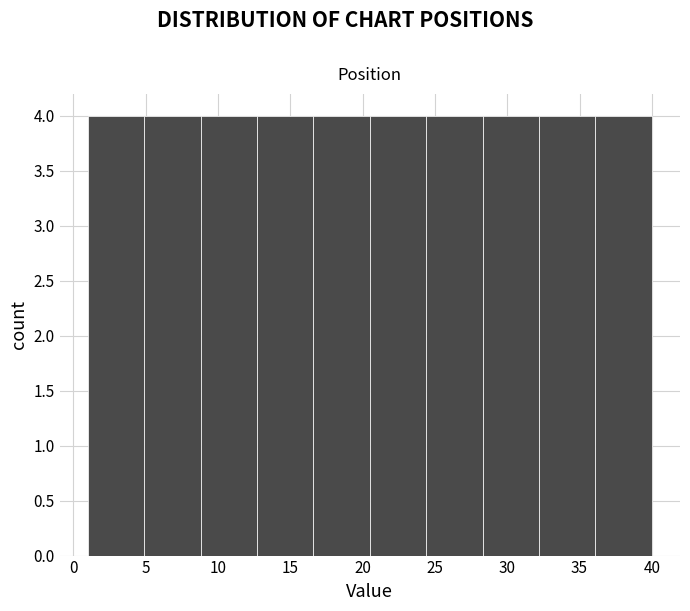

Reading left to right, list every bar in this chart as the range it spans on the x-axis followed by its height. Neither the bar edges nor the heights are printed on the chart, so give them approximately, as read against the axes.

1.0 to 4.9: 4
4.9 to 8.8: 4
8.8 to 12.7: 4
12.7 to 16.6: 4
16.6 to 20.5: 4
20.5 to 24.4: 4
24.4 to 28.3: 4
28.3 to 32.2: 4
32.2 to 36.1: 4
36.1 to 40.0: 4